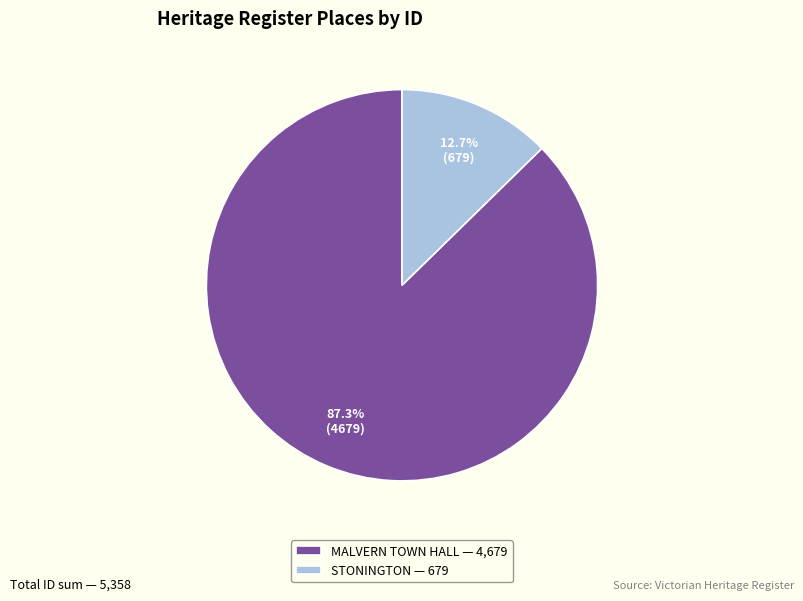

What percentage is NOT represented by MALVERN TOWN HALL?

12.7%